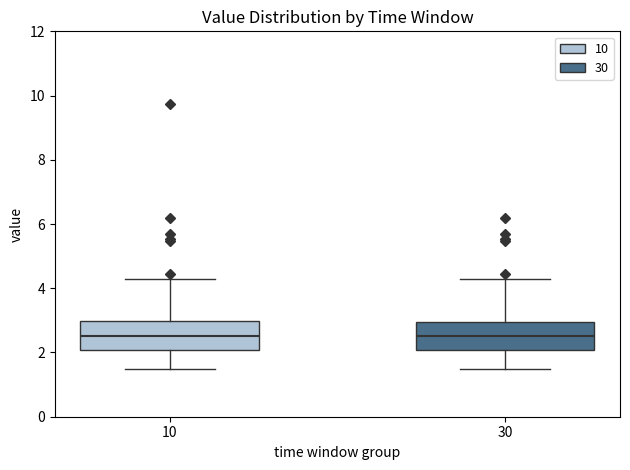

Reading left to right, read every box against the y-axis: the position of its median line, the range the box covers, and the ends of its whiskers. The values are not printed on the chart, so give them approximately, as read against the axis.

10: median 2.6, box 2.0 to 3.0, whiskers 1.4 to 4.2
30: median 2.6, box 2.0 to 3.0, whiskers 1.4 to 4.2